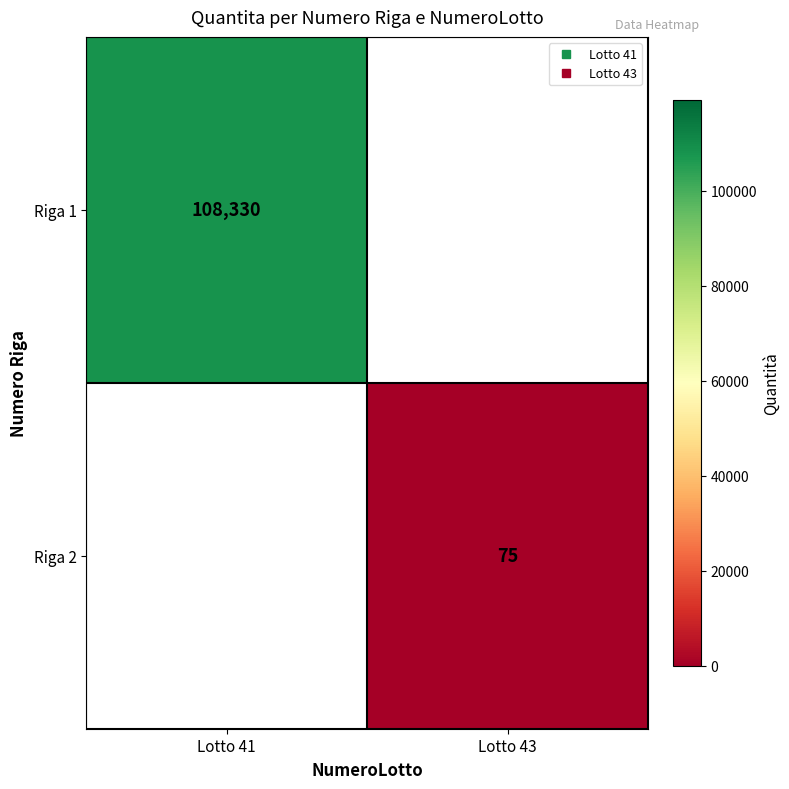

True or false: Riga 2 has a value of 17.5 at Lotto 43.

False